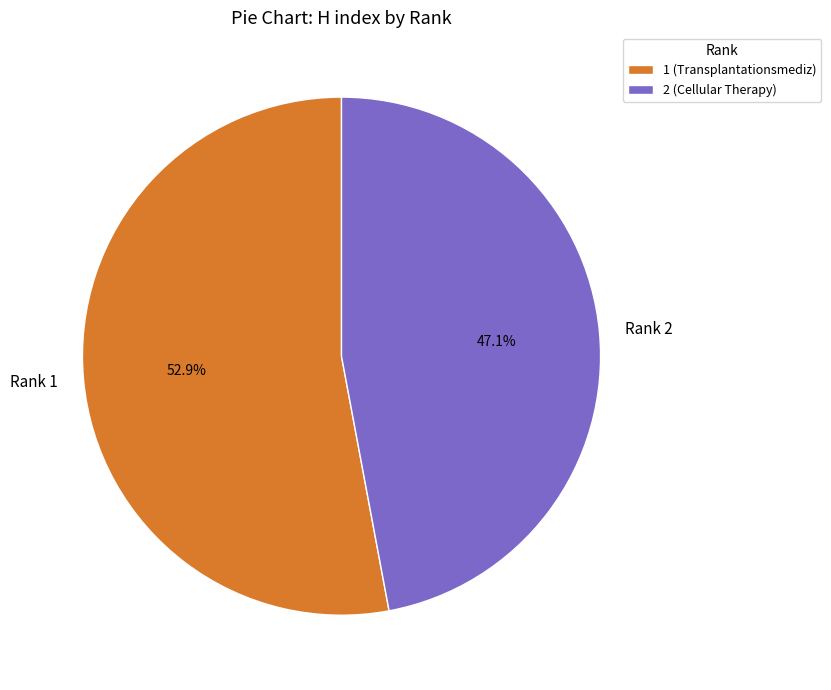

Which slice is the smallest?

2